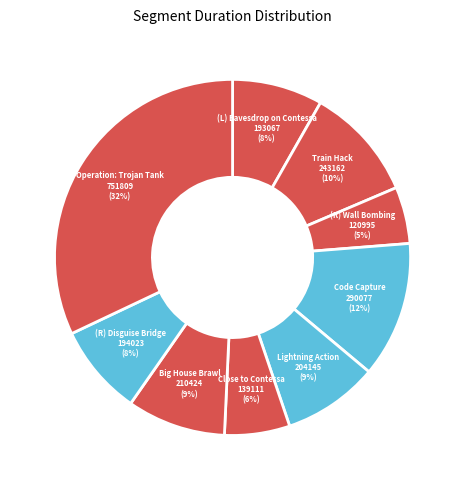

How many slices are in this pie chart?

9